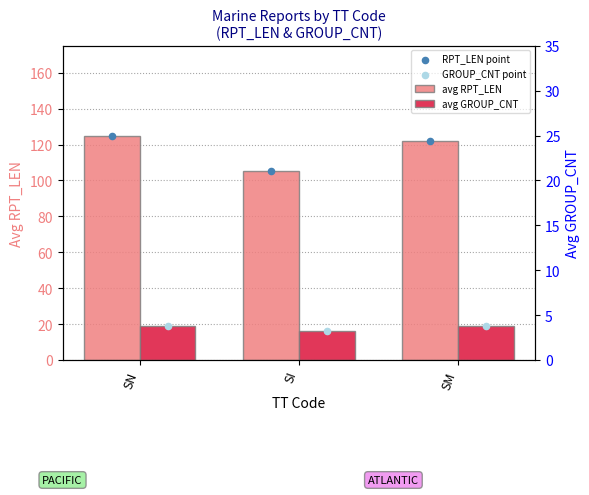

Which series contains the highest Y value?

avg RPT_LEN